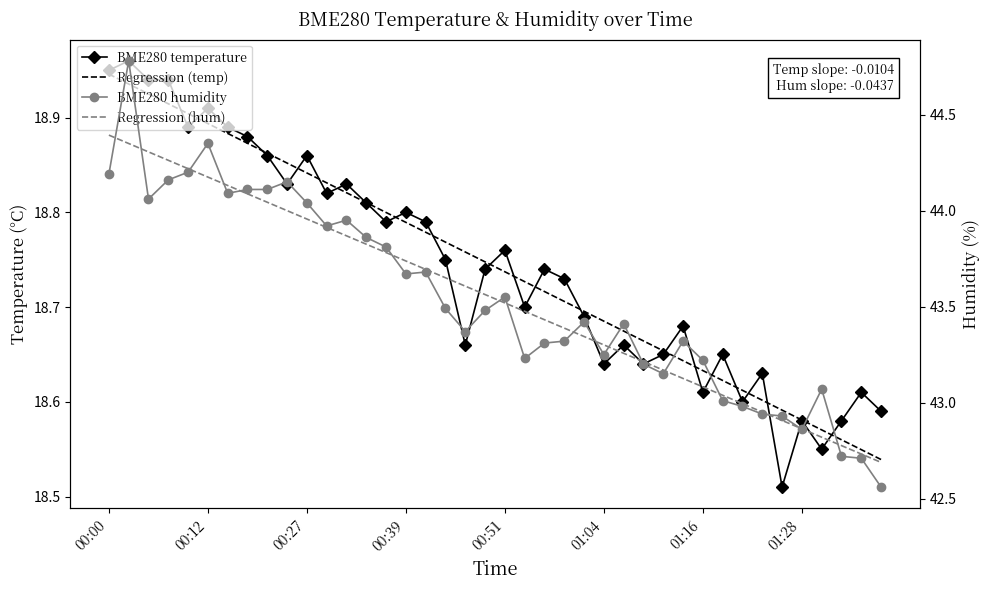

What is the maximum value for BME280 temperature?

19.0